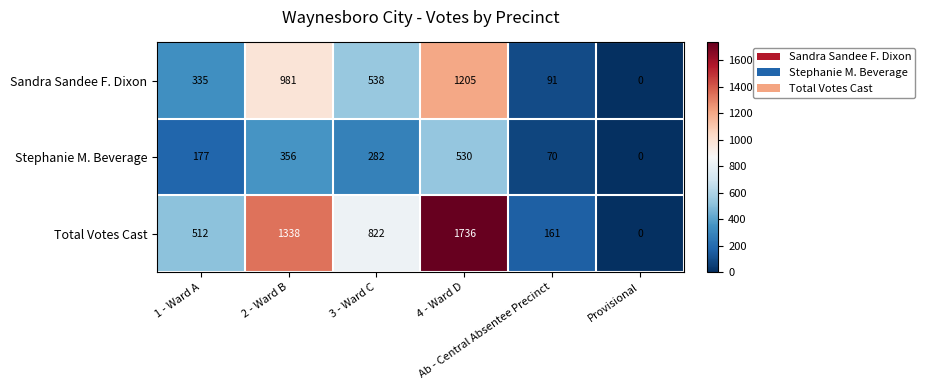

What is the sum of all Total Votes Cast values?

4569